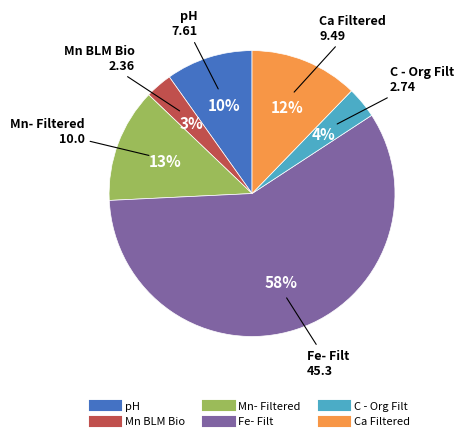

Does Fe- Filt account for over 50% of the chart?

Yes